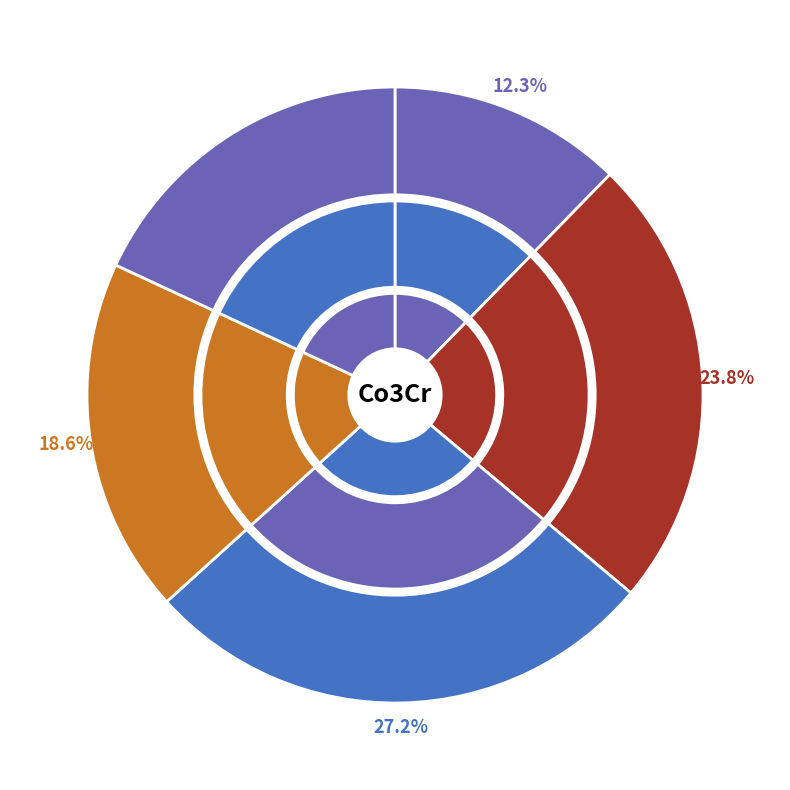

Combined, do mp-1087479 and L1_2--AuCu3 account for over 50%?

No